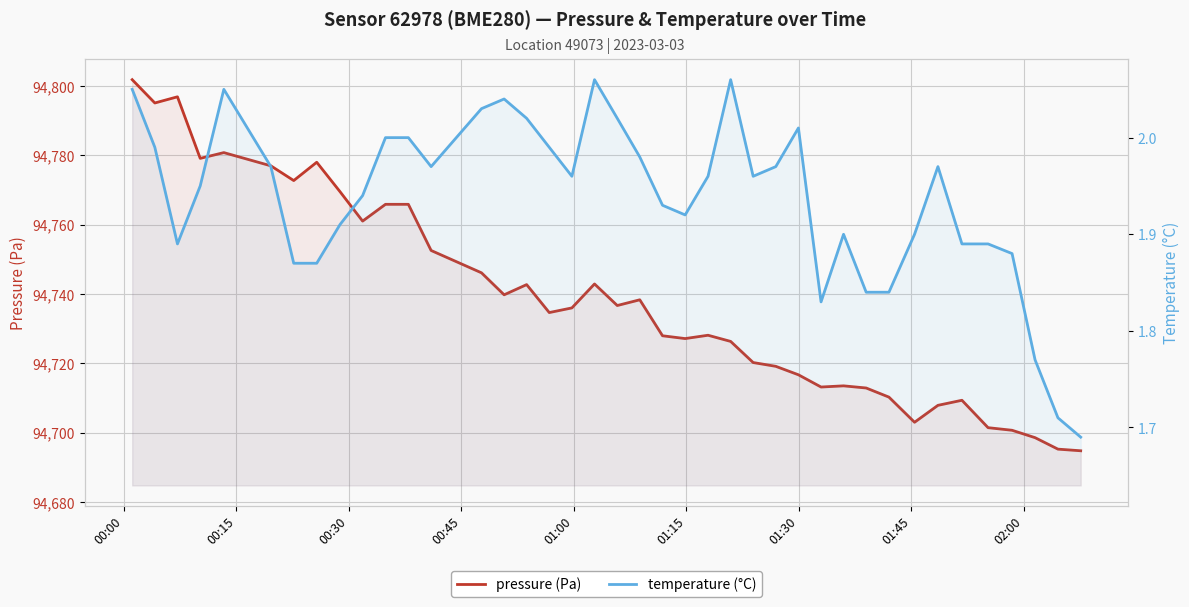

How many data points in pressure (Pa) are less than 94735?

20